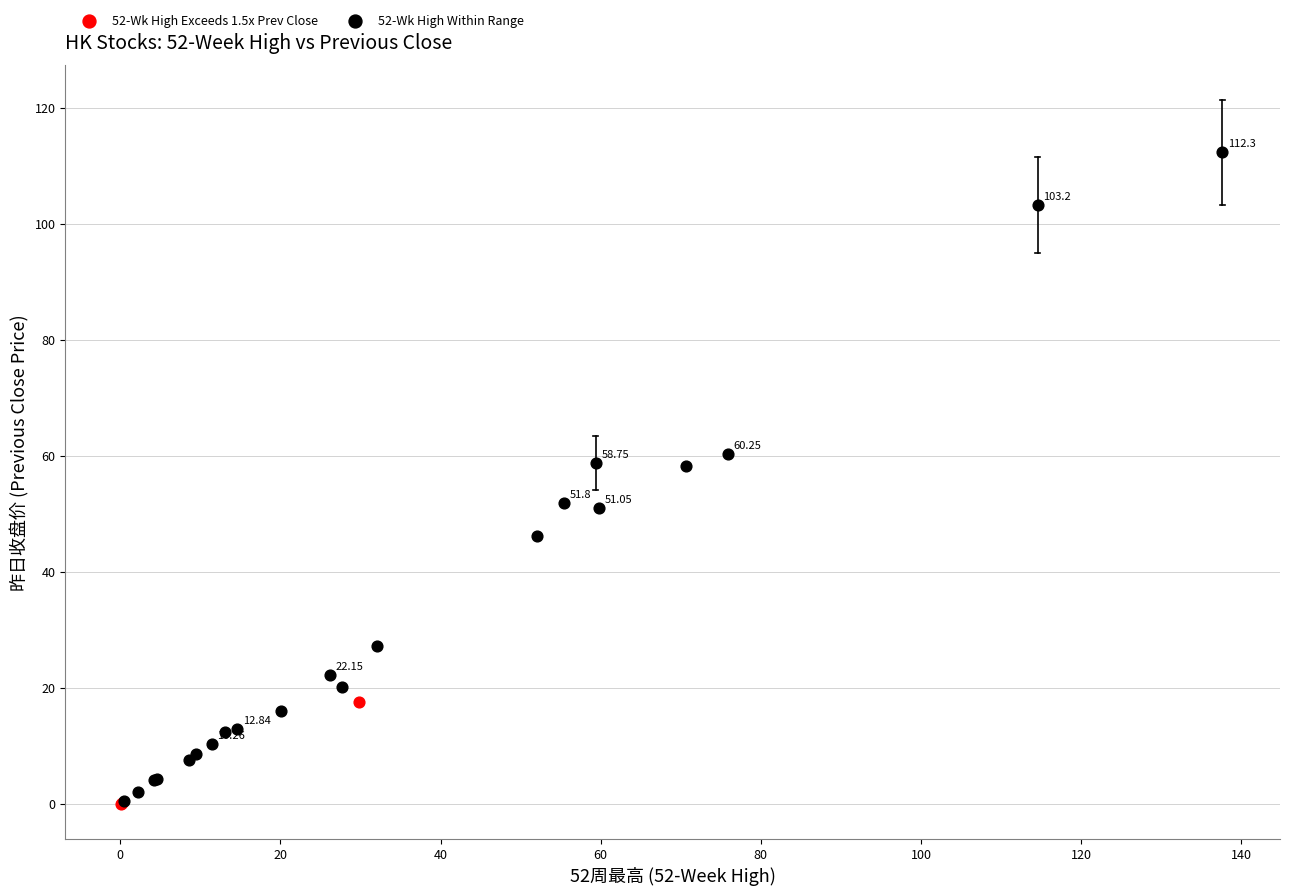

What are all the series names shown in the legend?

52-Wk High Exceeds 1.5x Prev Close, 52-Wk High Within Range